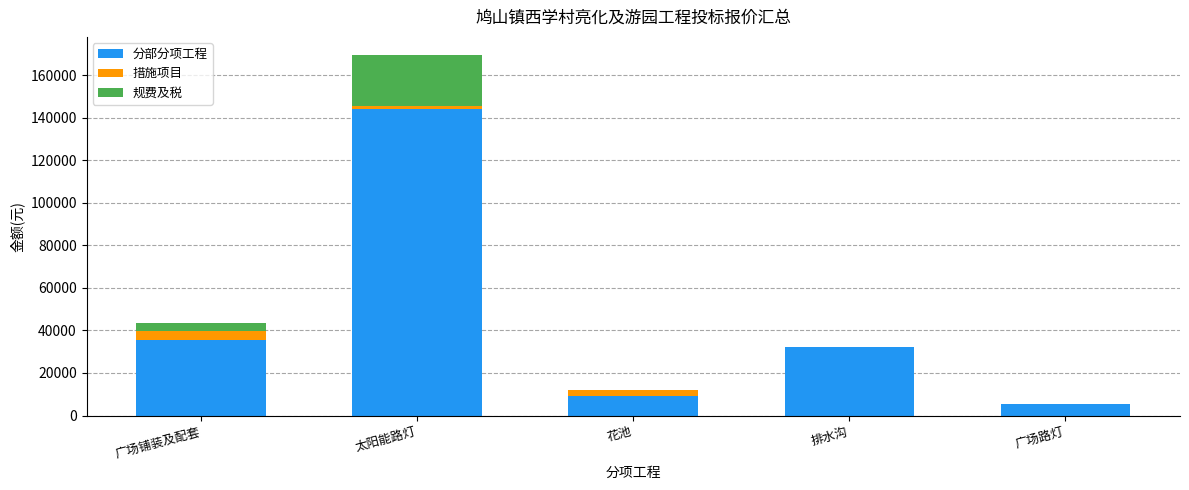

What is the highest value of the 分部分项工程 series?

144102.4